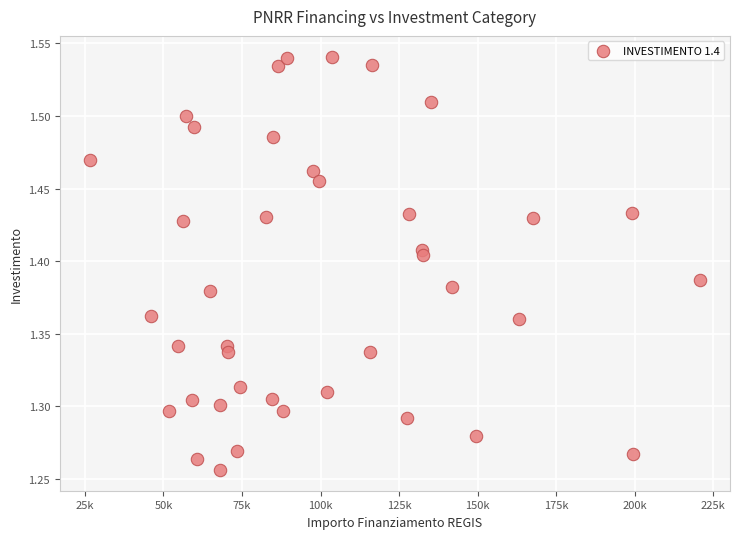

What is the range of X values (max minus min)?

193933.1